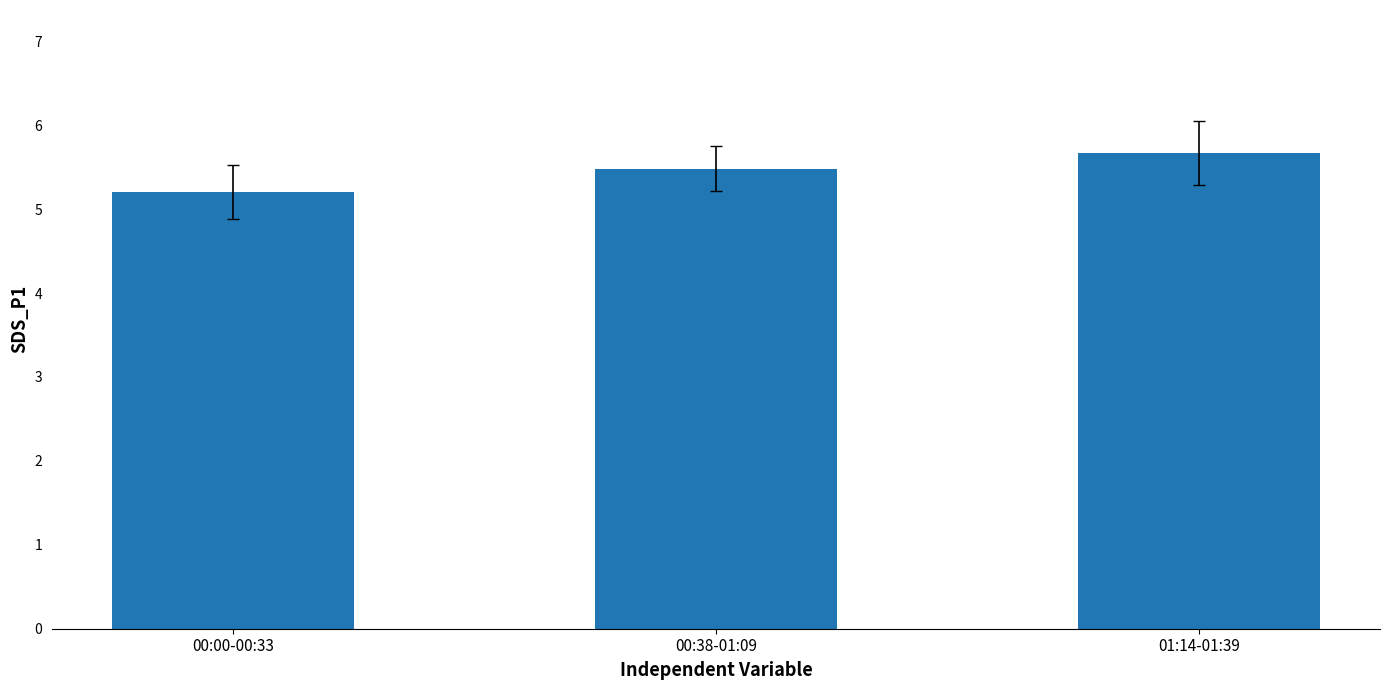

Rank the categories by value from lowest to highest.

00:00-00:33, 00:38-01:09, 01:14-01:39